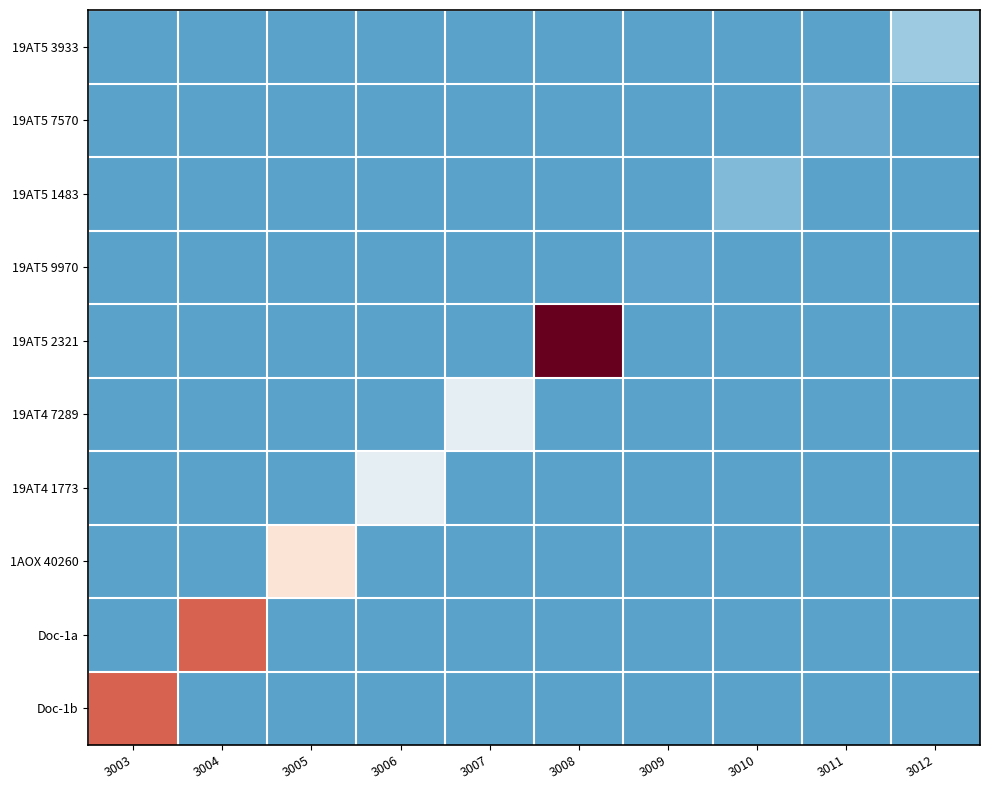

At 3005, list the series in order from smallest to largest.

19AT5 3933, 19AT5 7570, 19AT5 1483, 19AT5 9970, 19AT5 2321, 19AT4 7289, 19AT4 1773, Doc-1a, Doc-1b, 1AOX 40260